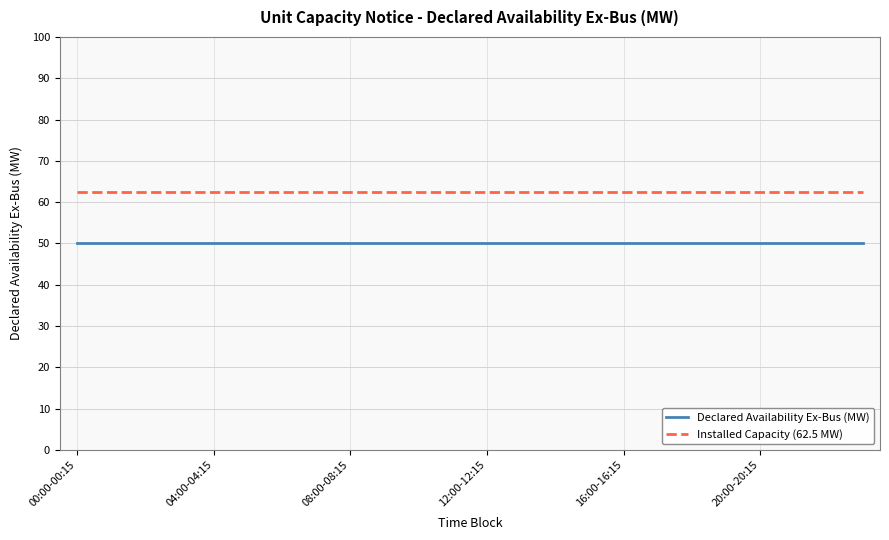

What is the greatest value displayed?

62.5